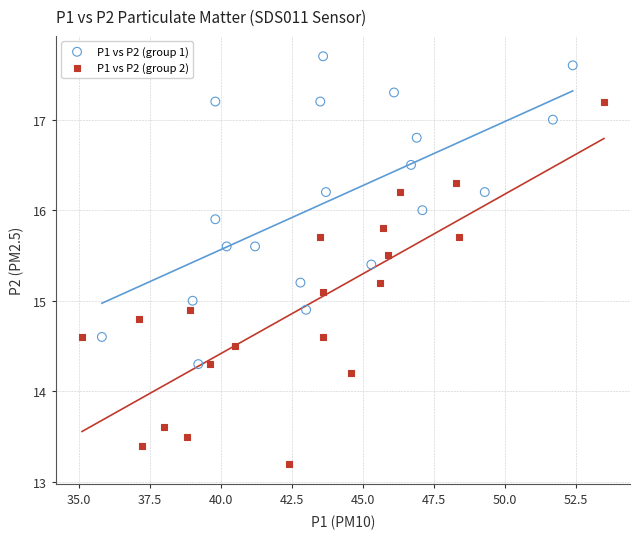

What are all the series names shown in the legend?

P1 vs P2 (group 1), P1 vs P2 (group 2)